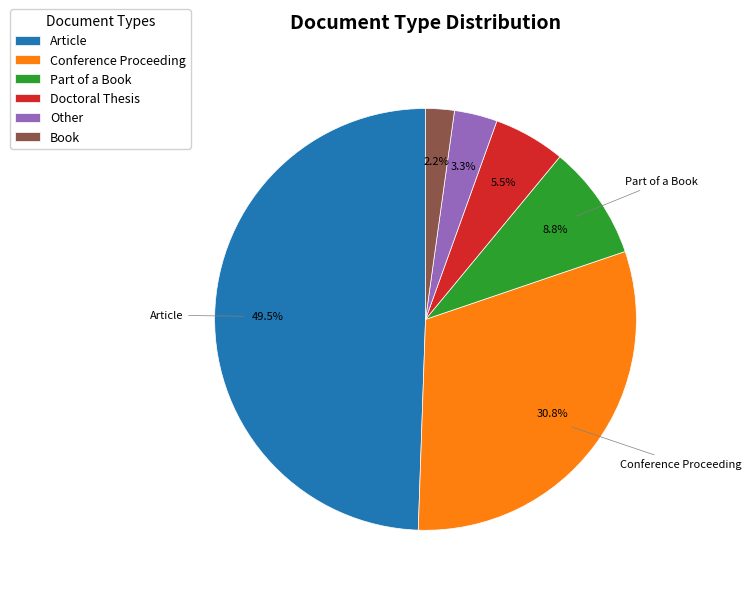

Which slice is the smallest?

Book